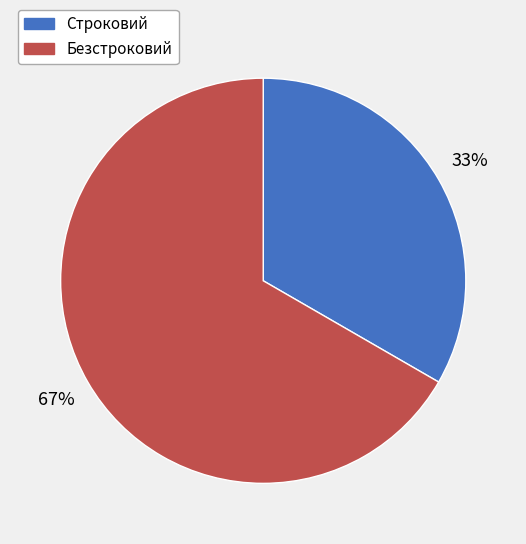

Rank the categories by value from highest to lowest.

Безстроковий, Строковий